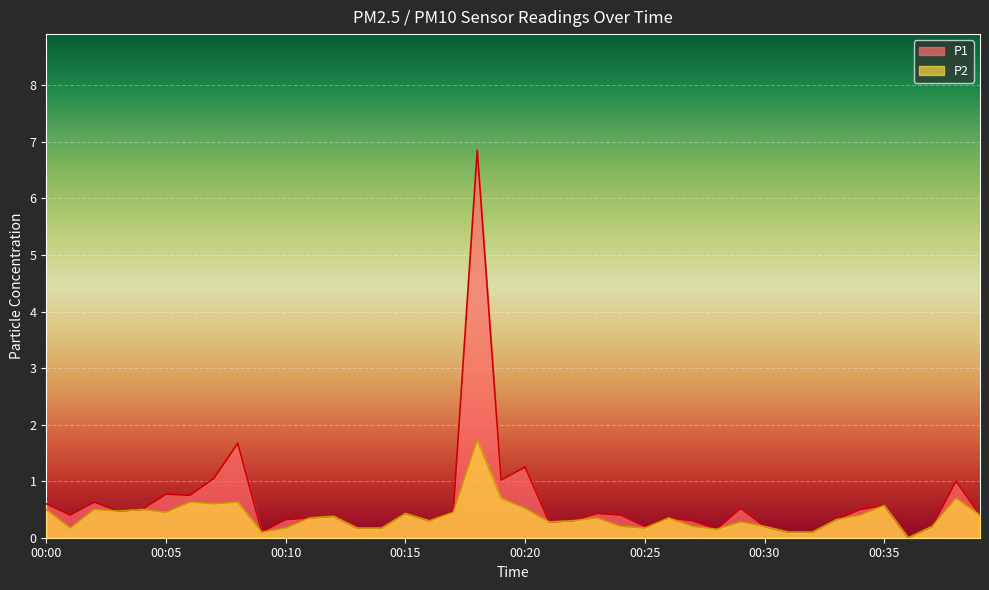

Reading right to left, what are all the values shown in this chart?

P1: 0.4	1.0	0.2	0.0	0.6	0.5	0.3	0.1	0.1	0.2	0.5	0.1	0.3	0.3	0.2	0.4	0.4	0.3	0.3	1.2	1.0	6.8	0.5	0.3	0.4	0.2	0.2	0.4	0.3	0.3	0.1	1.7	1.1	0.8	0.8	0.5	0.5	0.6	0.4	0.6
P2: 0.4	0.7	0.2	0.0	0.6	0.4	0.3	0.1	0.1	0.2	0.3	0.1	0.2	0.3	0.2	0.2	0.3	0.3	0.3	0.5	0.7	1.7	0.5	0.3	0.4	0.2	0.2	0.4	0.3	0.2	0.1	0.6	0.6	0.6	0.5	0.5	0.5	0.5	0.2	0.5